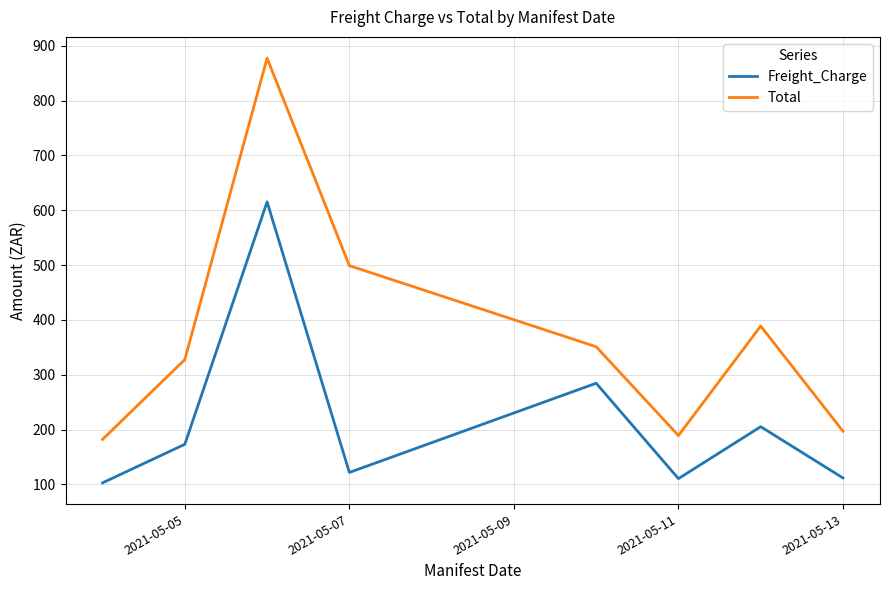

Which series has the largest total across all categories?

Total